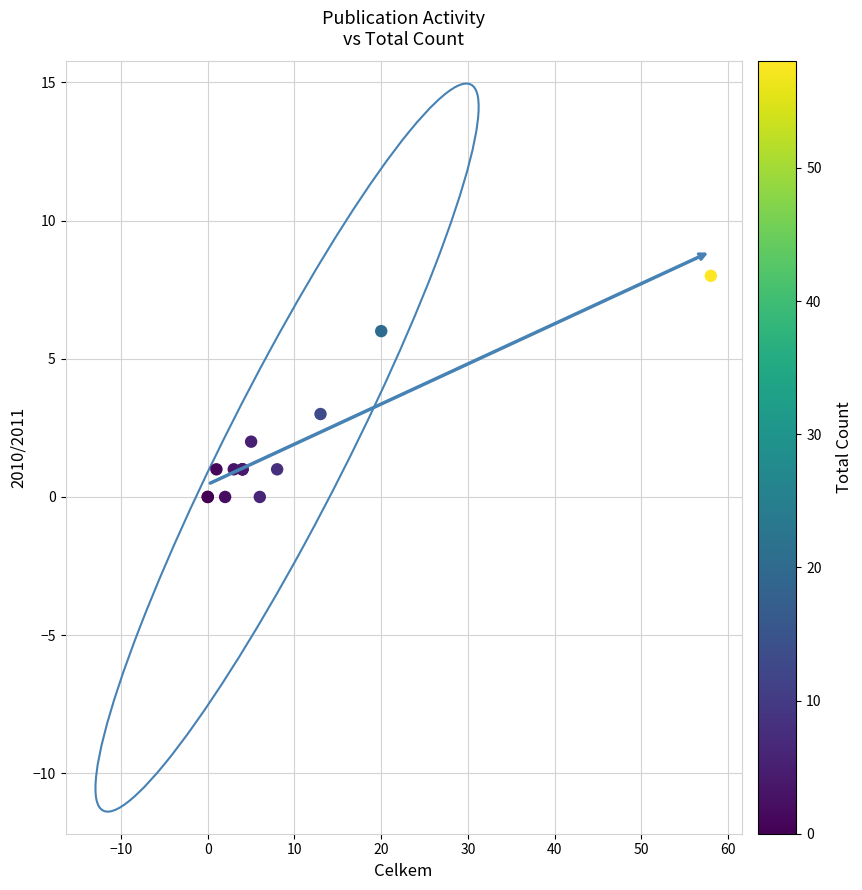

What Y value in the scatter plot is closest to 4?

3